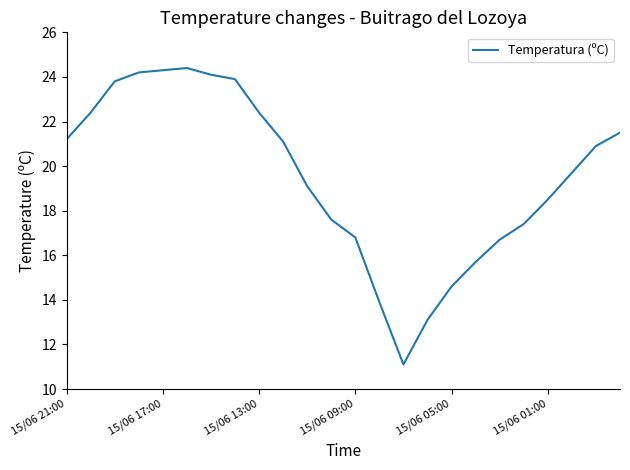

Reading left to right, transcribe all the data shown in this chart.

21.2	22.4	23.8	24.2	24.3	24.4	24.1	23.9	22.4	21.1	19.1	17.6	16.8	13.9	11.1	13.1	14.6	15.7	16.7	17.4	18.5	19.7	20.9	21.5